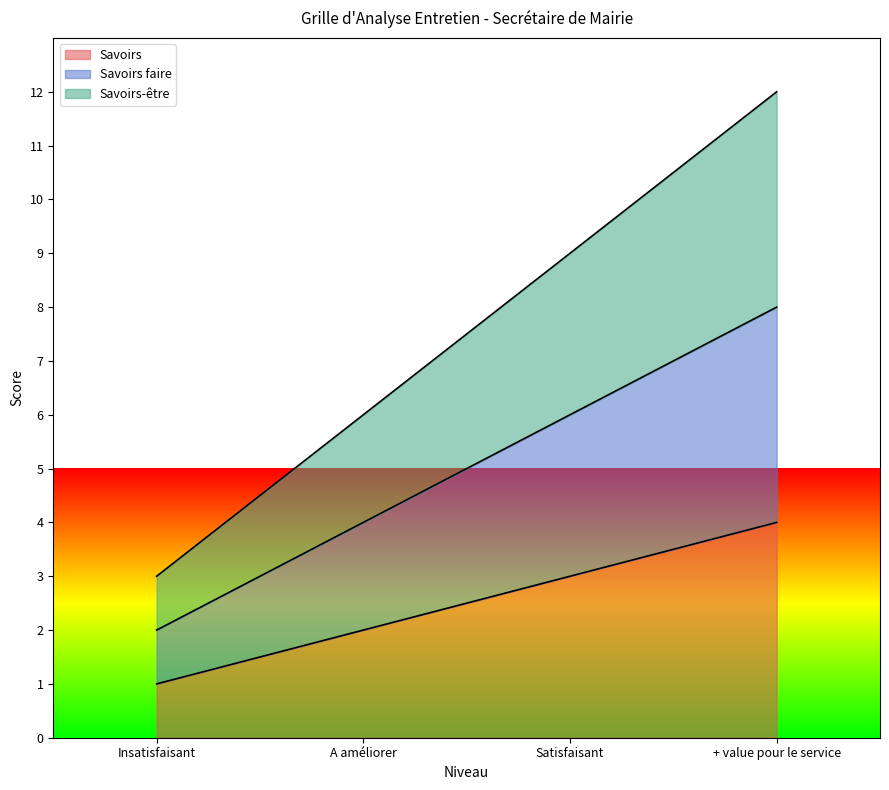

What is the label of the 3rd point from the left?

Satisfaisant